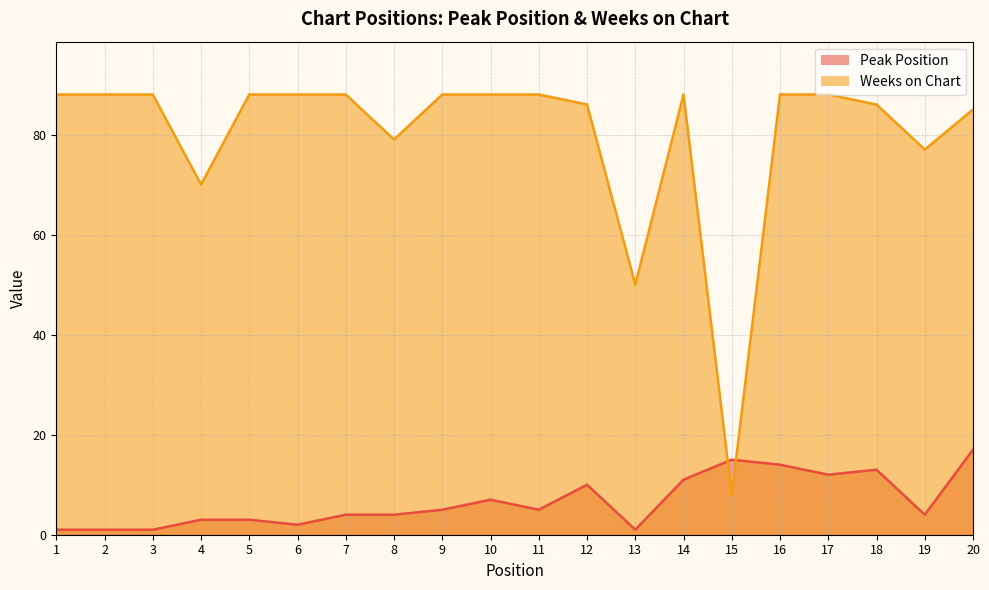

How many lines are shown in the chart?

2